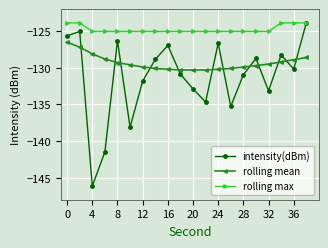

What is the minimum value shown in the chart?

-146.1